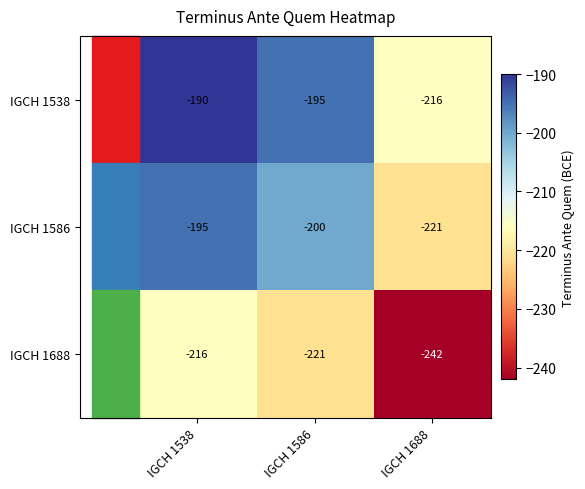

How many distinct data groups are displayed?

3